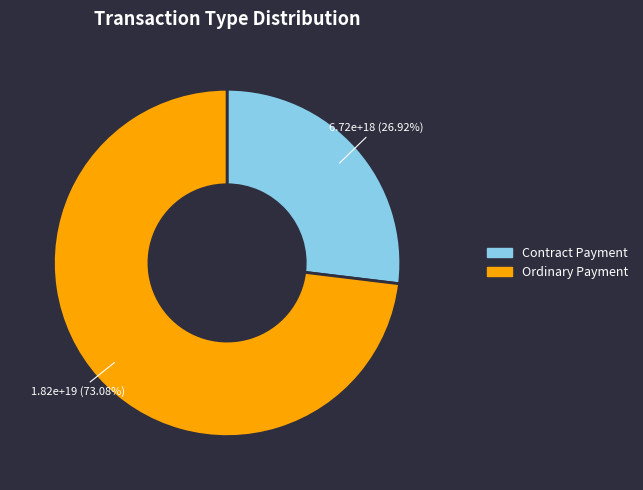

Does Contract Payment represent more than half of the total?

No